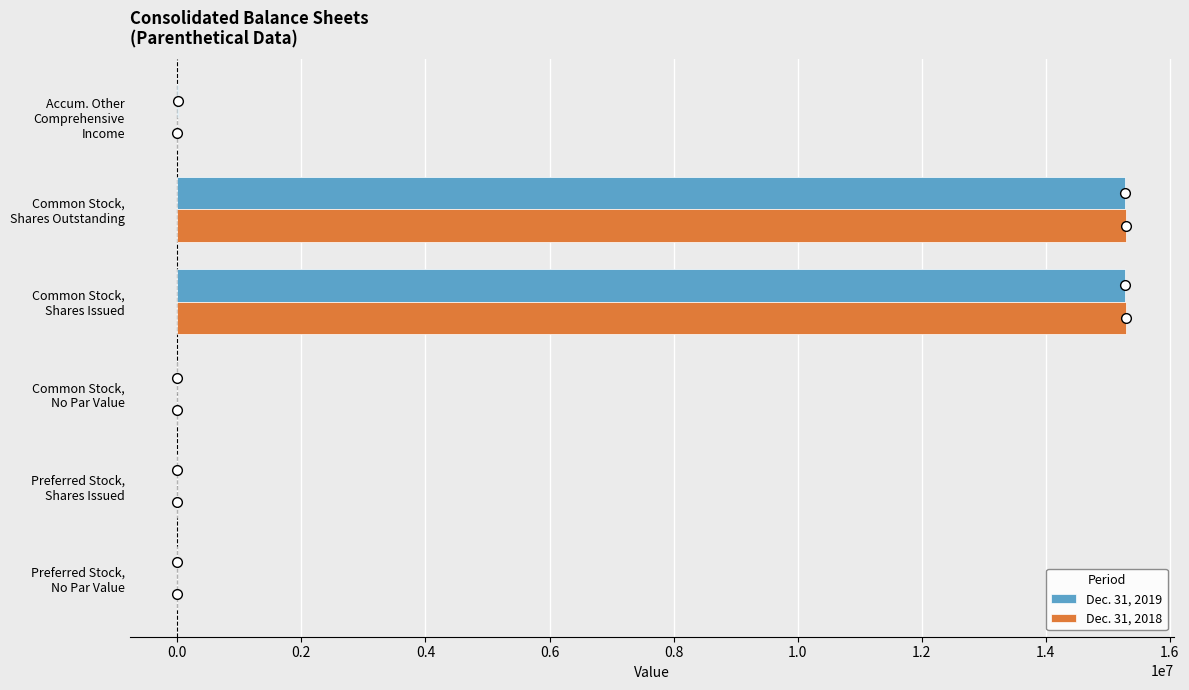

How many series are shown in this chart?

2